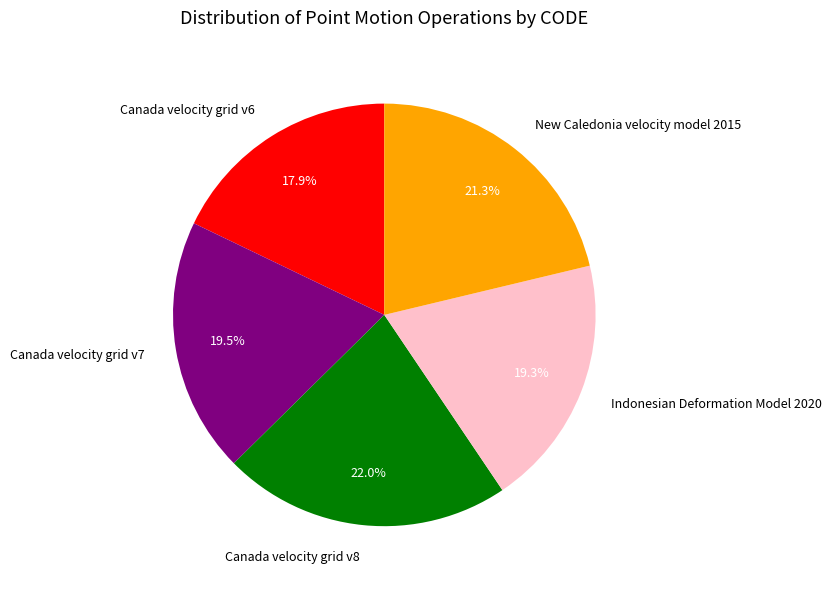

What is the ratio of the value at Canada velocity grid v7 to the value at Canada velocity grid v6?

1.1